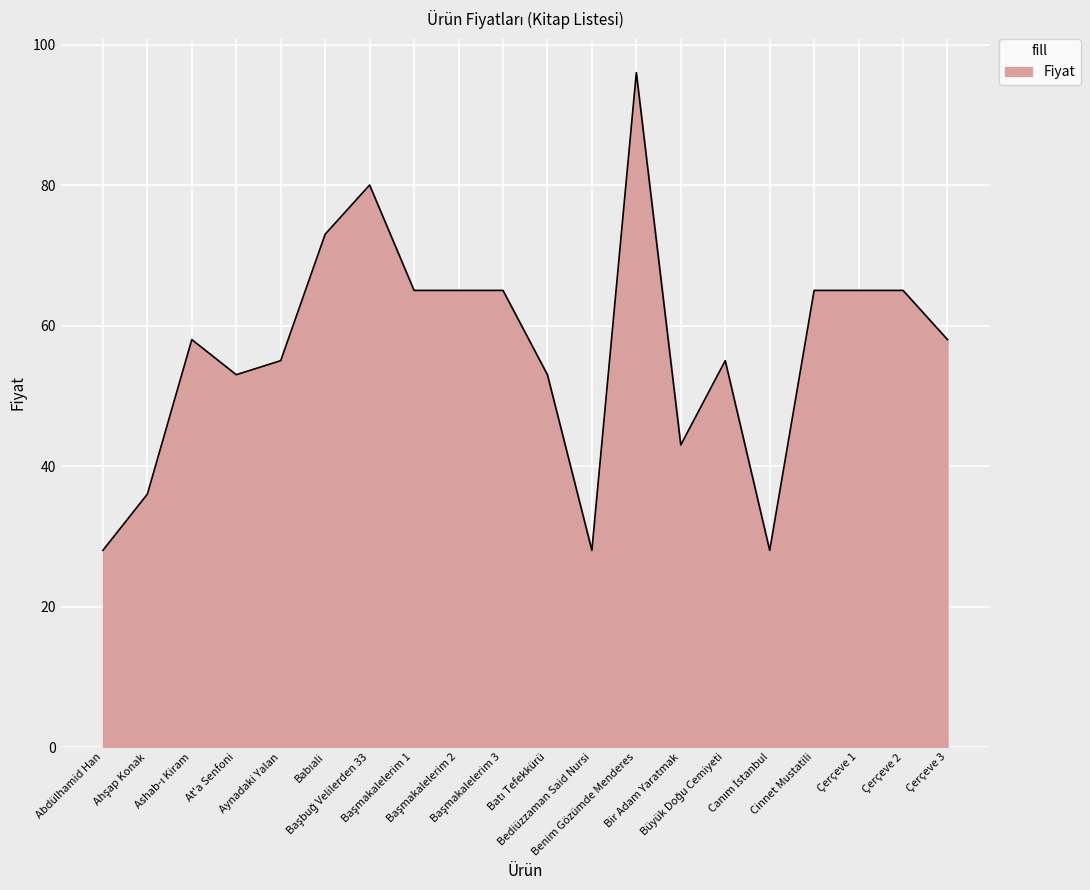

What is the minimum value shown in the chart?

28